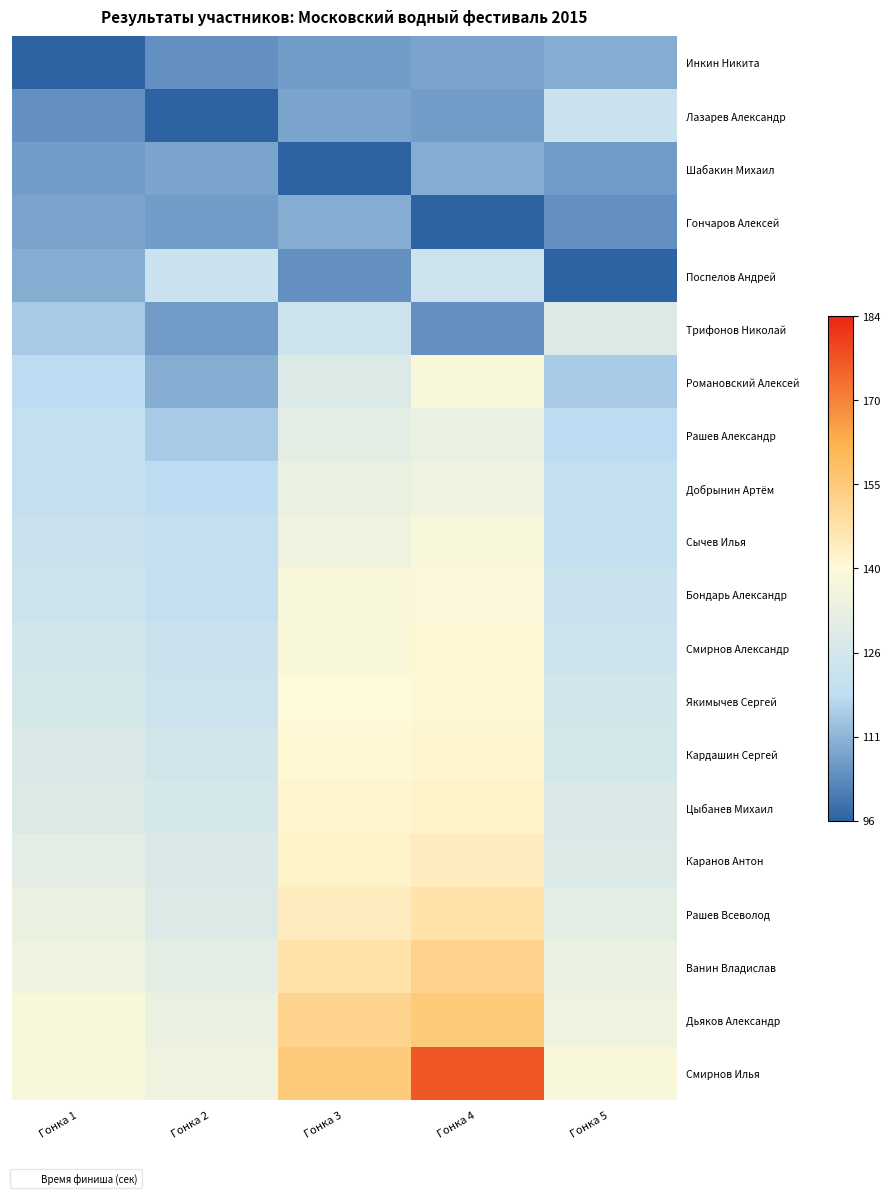

Which series changed the most between Гонка 3 and Гонка 5?

Дьяков Александр